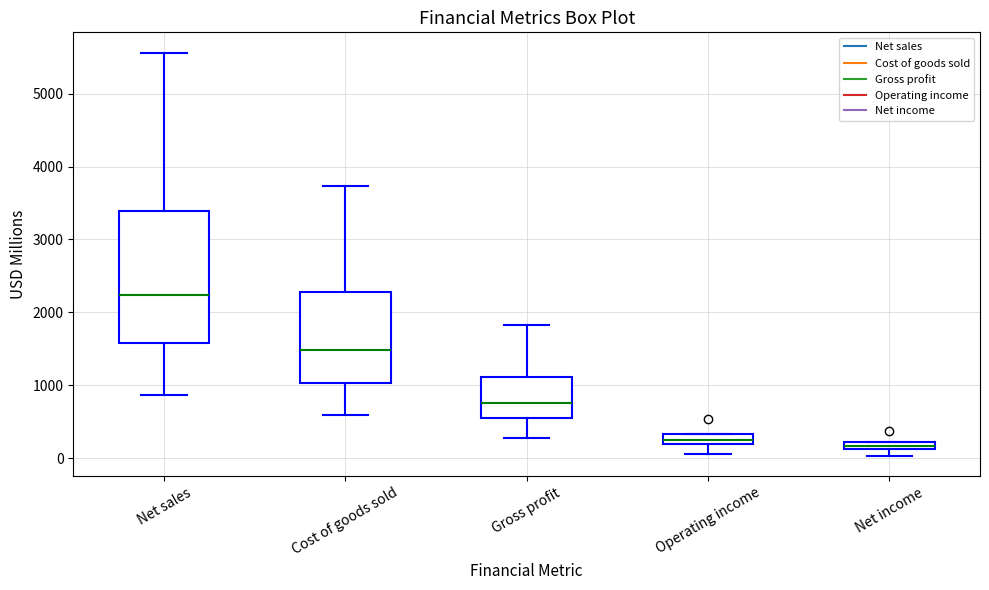

Which box's median line is the highest?

Net sales